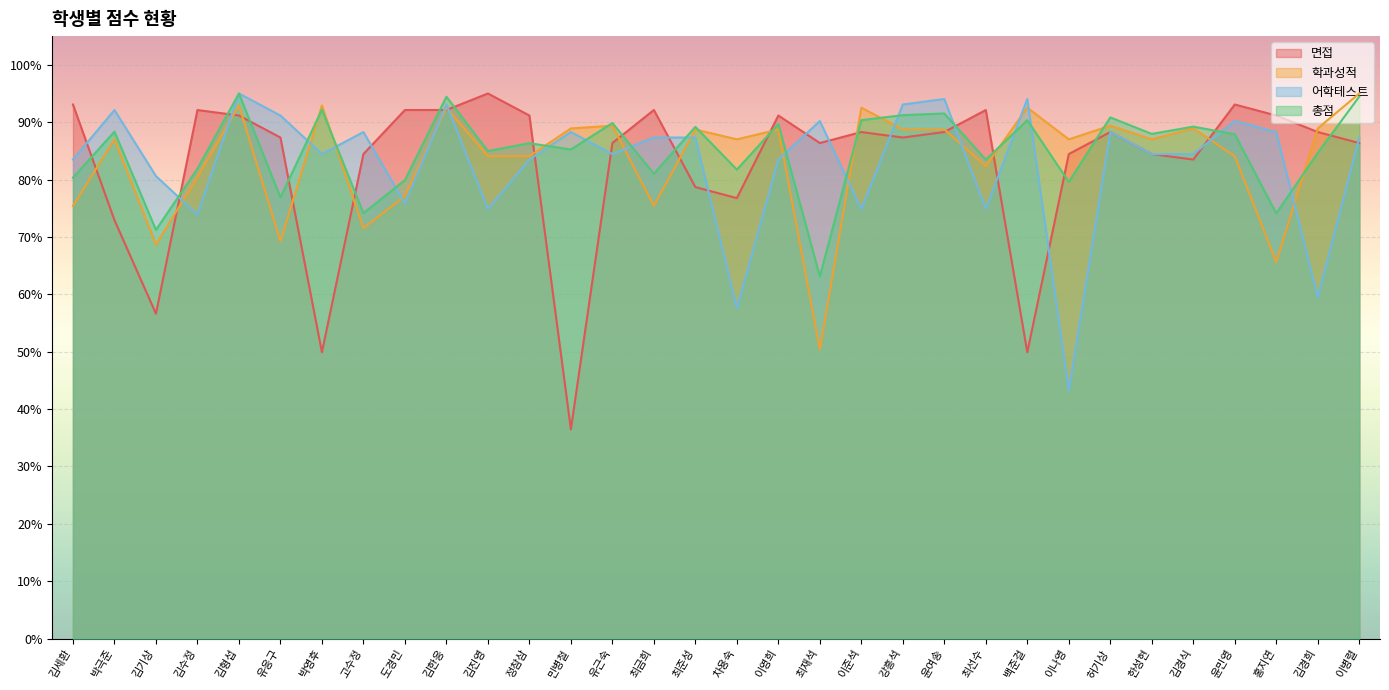

Between 박극준 and 김진영, which is larger?

김진영